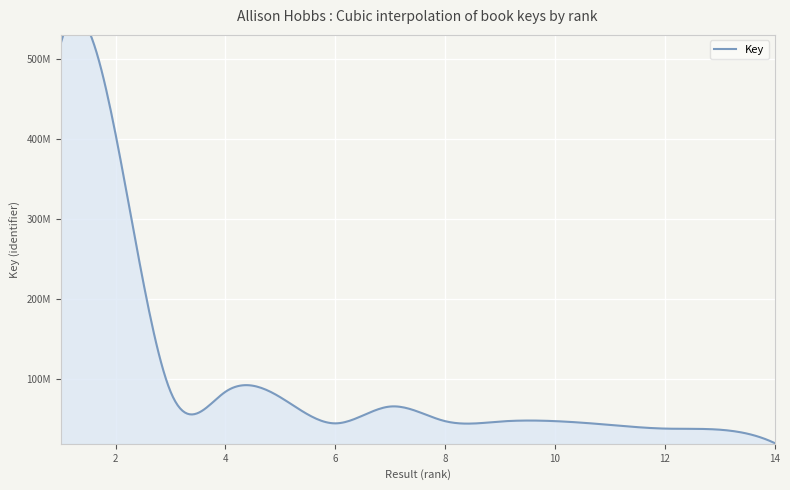

How many values are below 47915849?

7